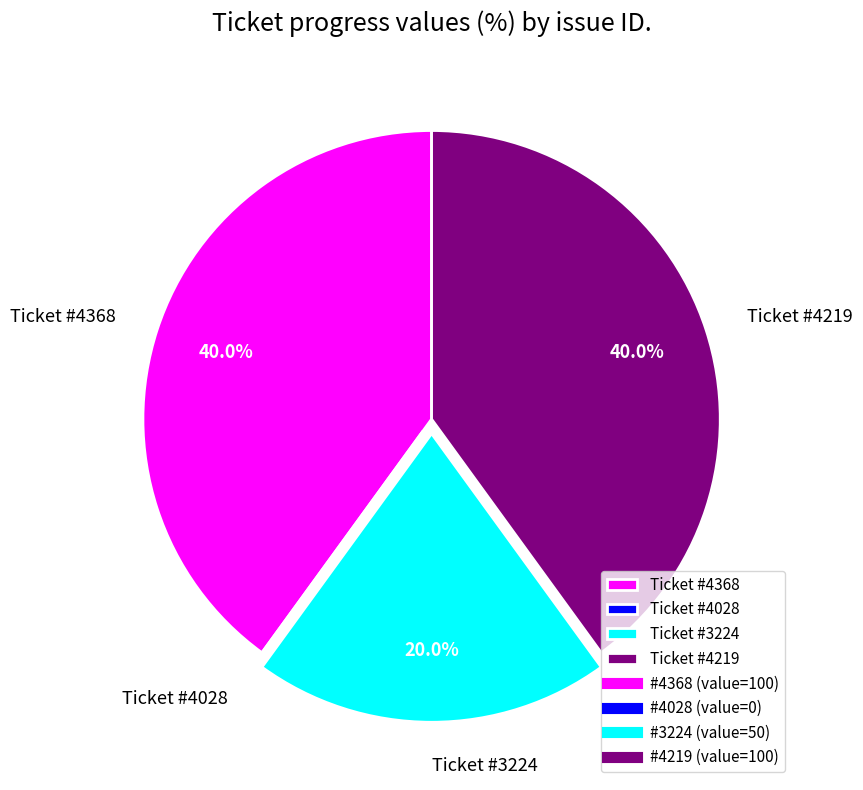

To the nearest percent, what is the difference between the largest and smallest slice percentages?

40%